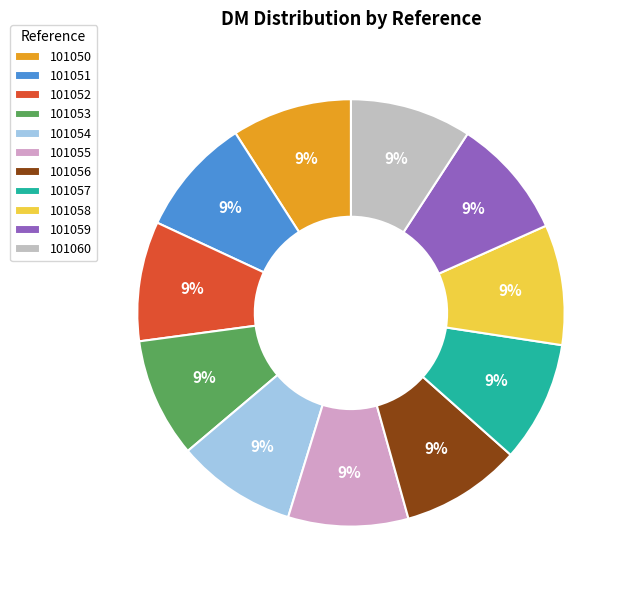

What percentage is the 101057 slice, to the nearest percent?

9%